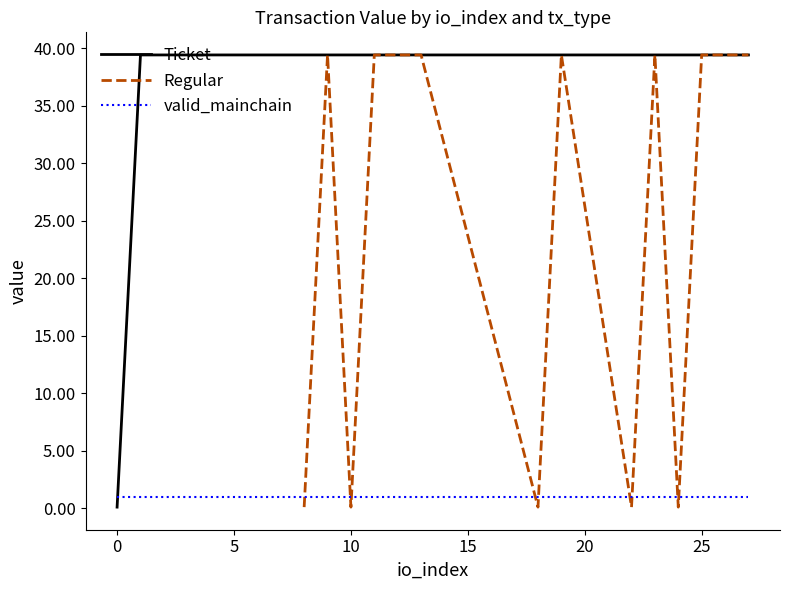

Between 1578953230 and 1578953046, which is larger?

1578953230